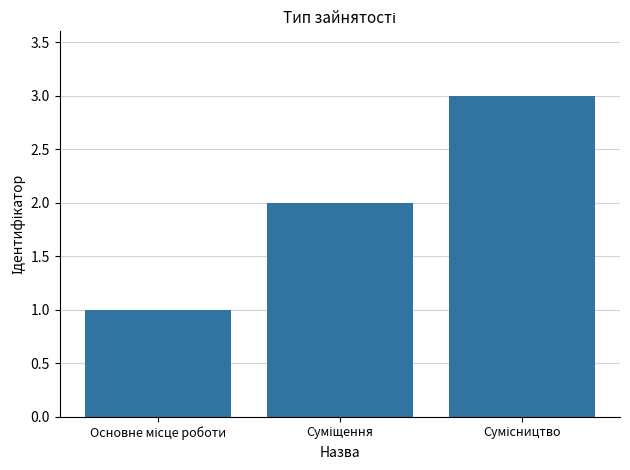

Reading right to left, transcribe all the data shown in this chart.

3	2	1